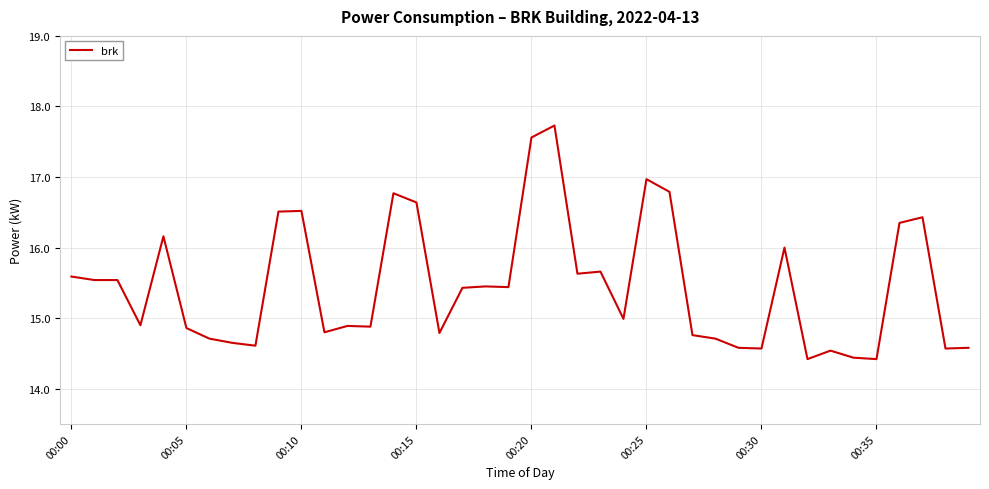

What is the maximum value shown in the chart?

17.7